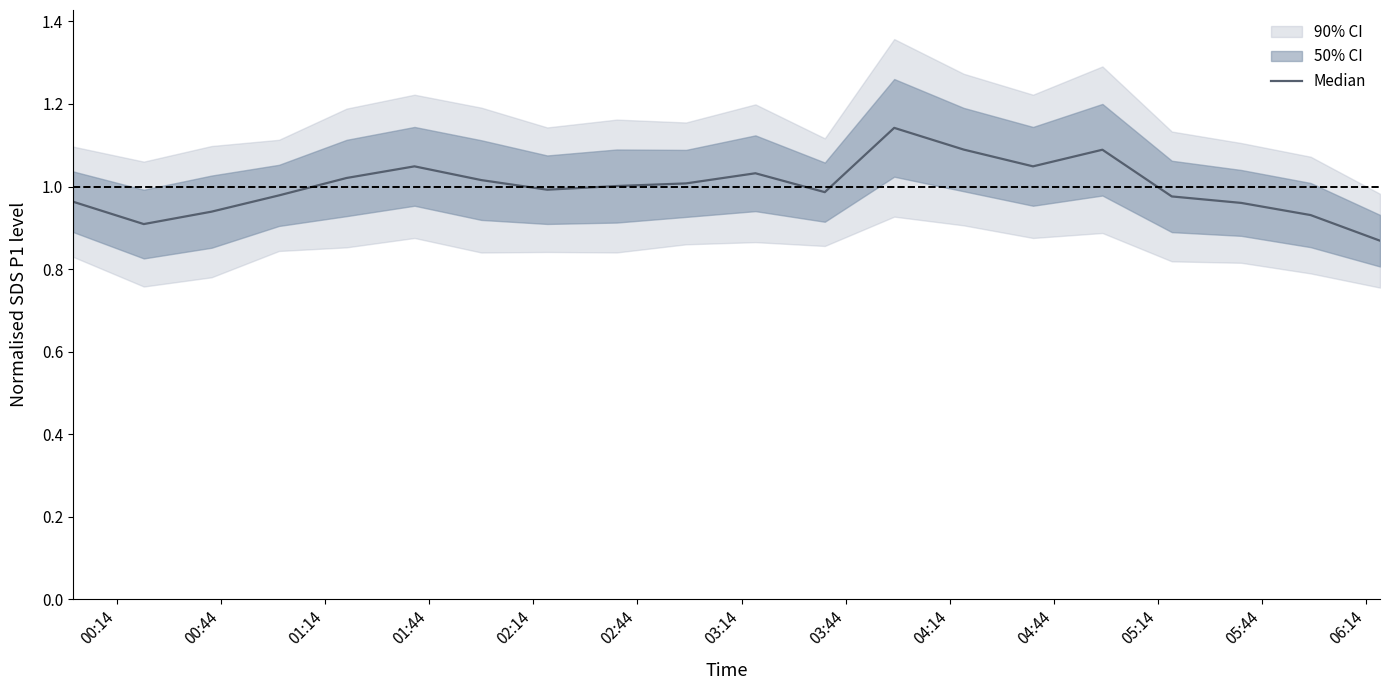

How many lines are shown in the chart?

1